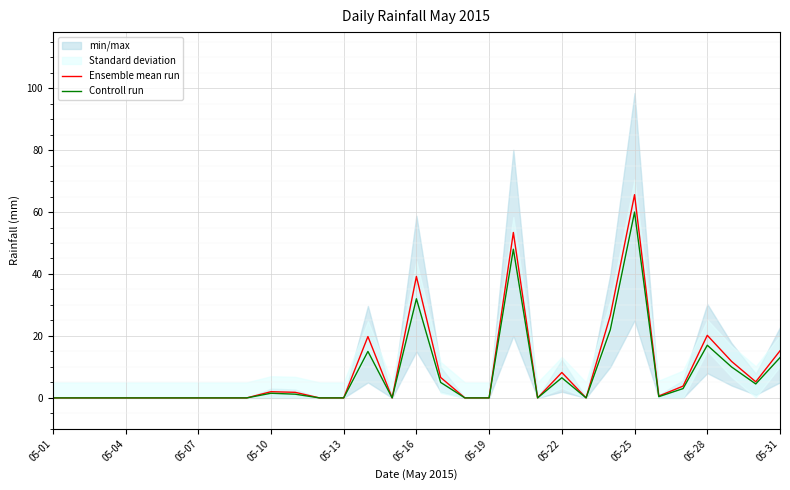

Which label corresponds to the smallest value in the chart?

05-01